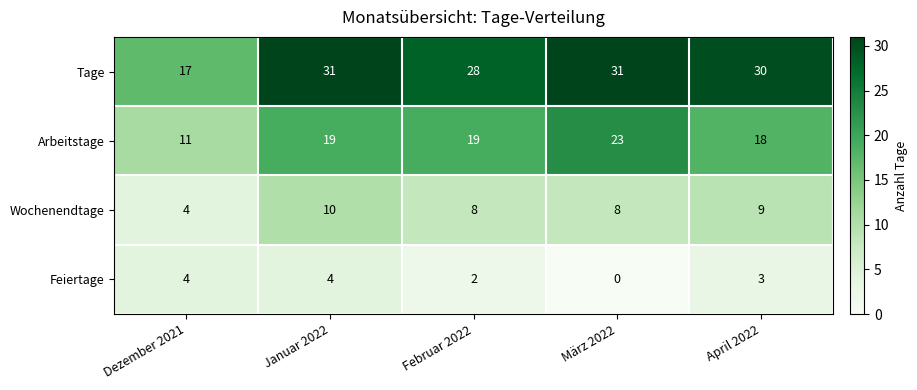

What value does the Wochenendtage series have at Dezember 2021?

4